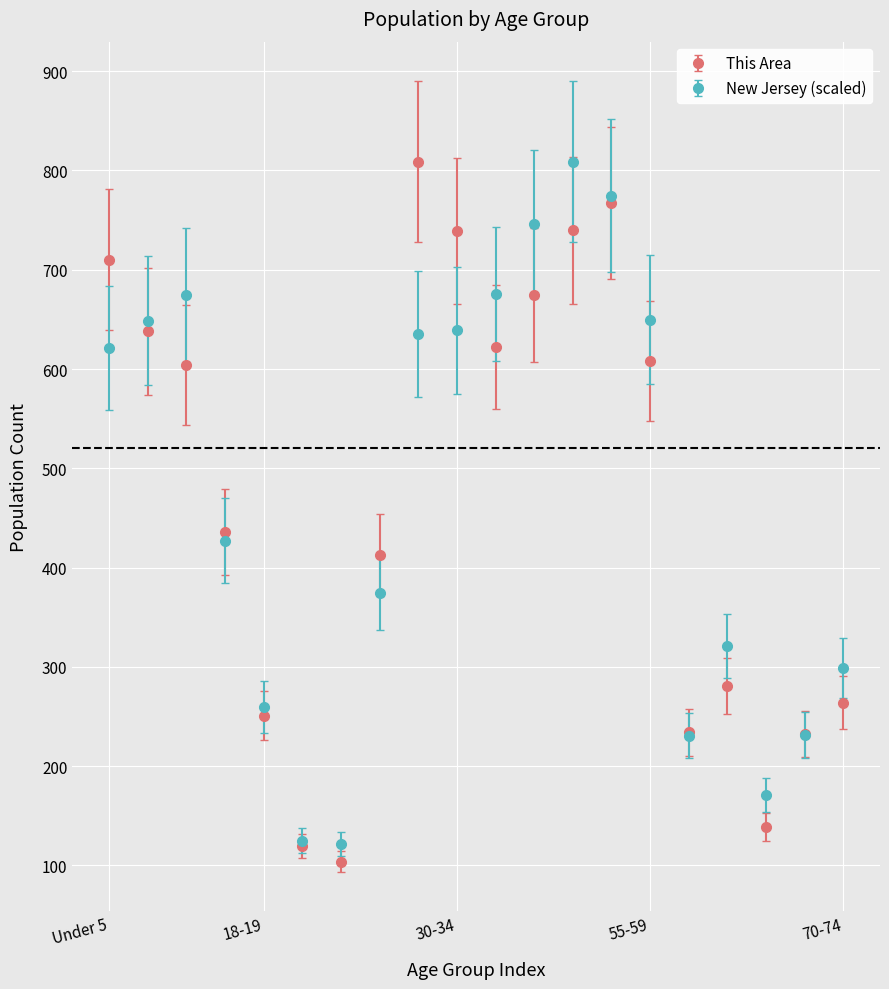

What is the value of the New Jersey (scaled) point at the 13th from the left?

809.0